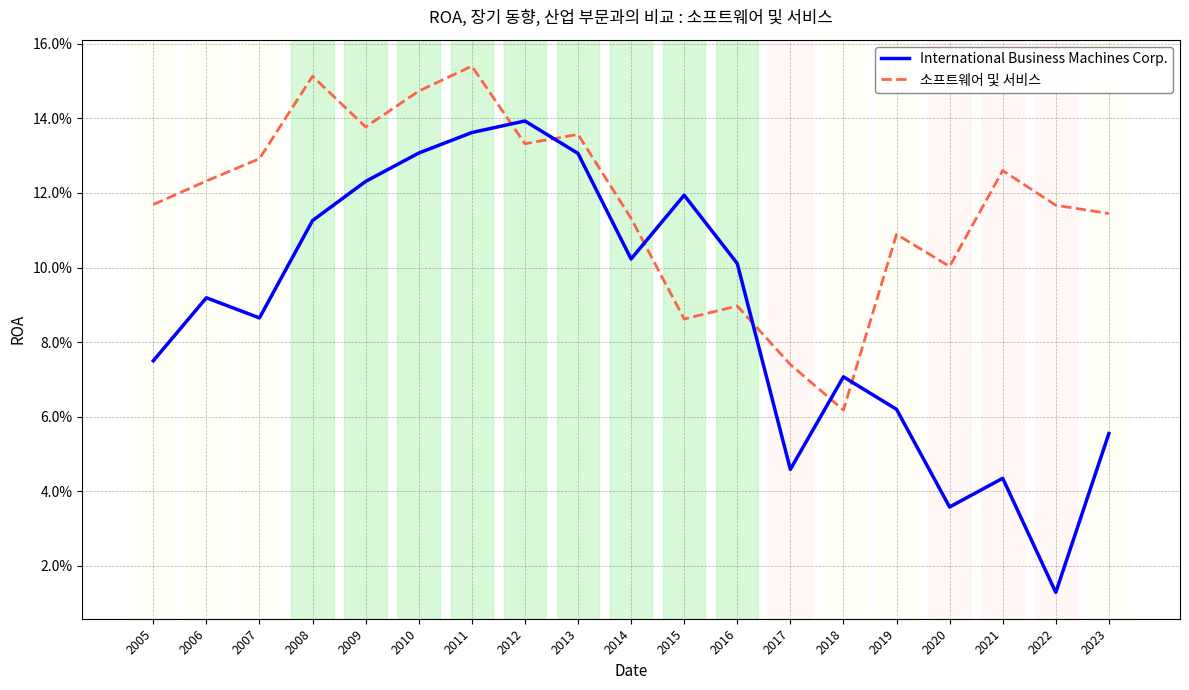

What are all the series names shown in the legend?

International Business Machines Corp., 소프트웨어 및 서비스